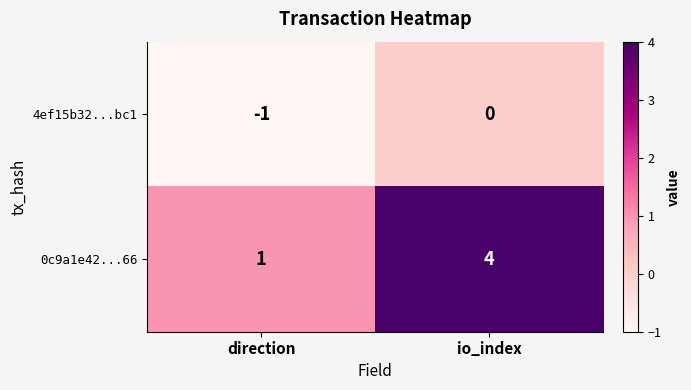

Which label corresponds to the smallest value in the chart?

direction